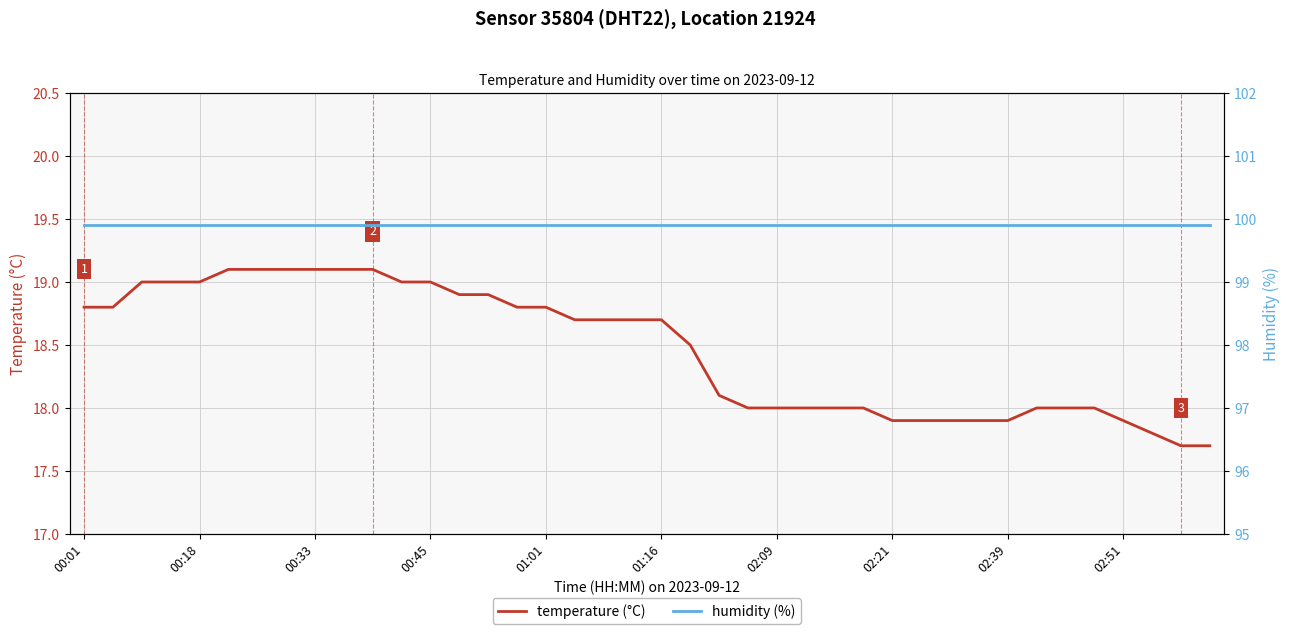

Where does the temperature (°C) series first go above 18?

00:01